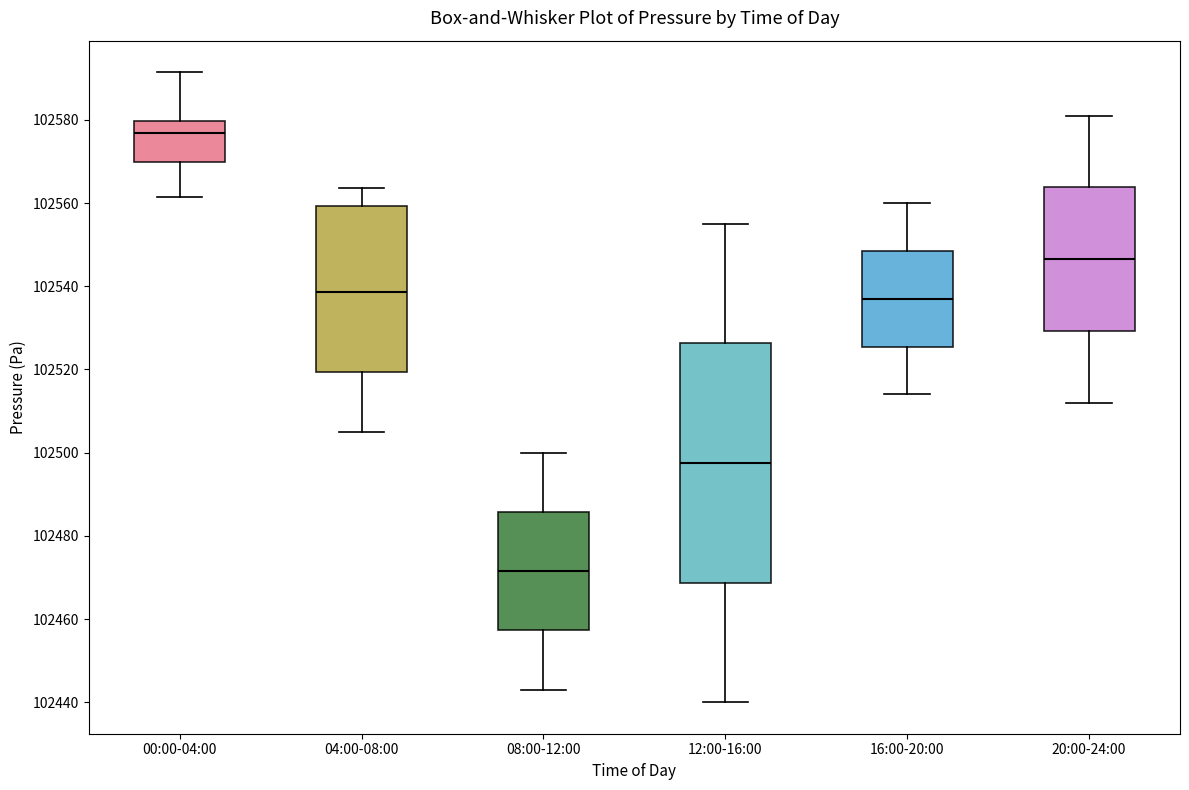

Which box has the lowest median line?

08:00-12:00